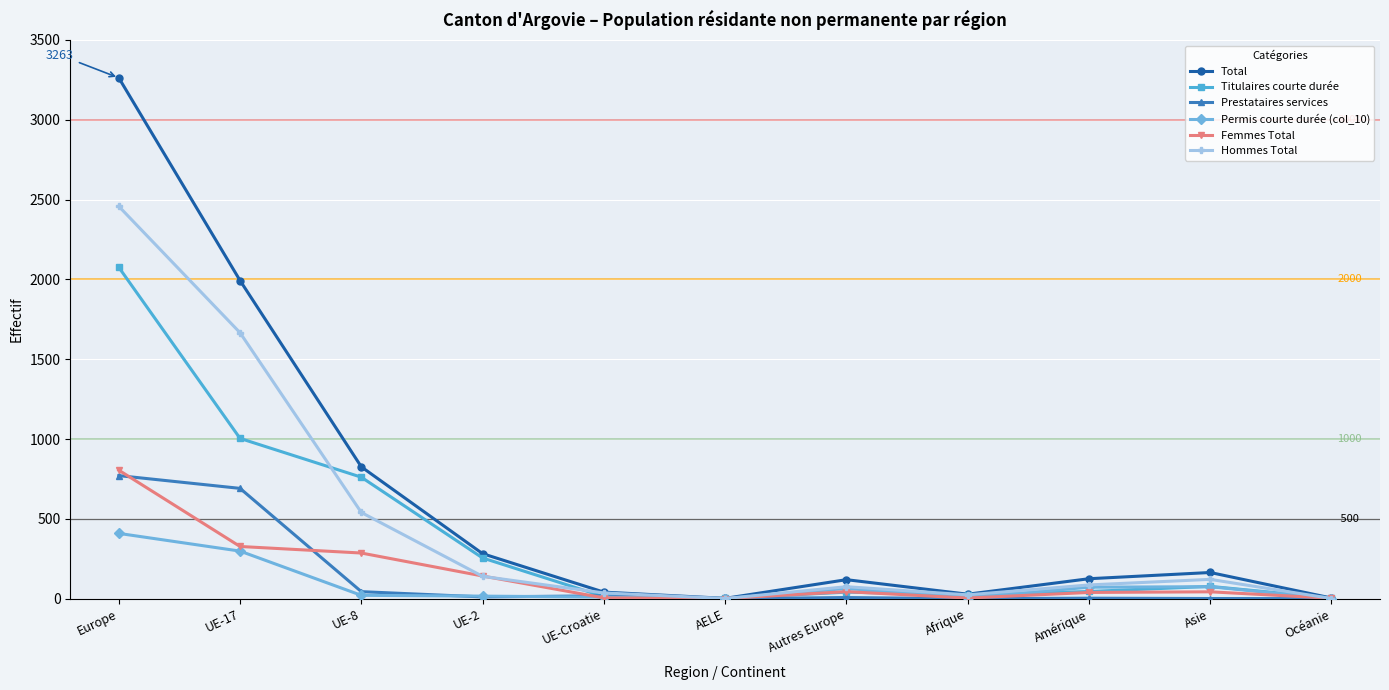

Which category has the highest value in the Titulaires courte durée series?

Europe